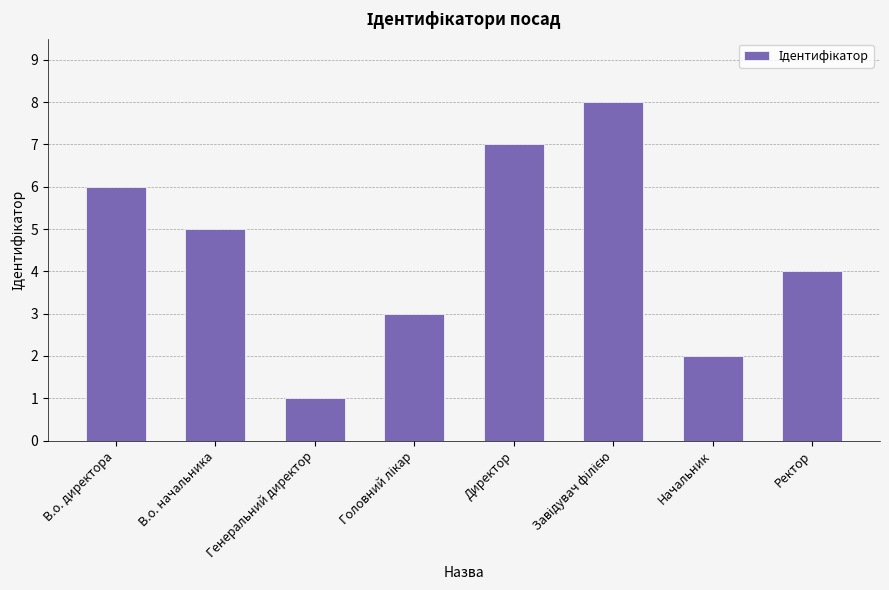

At which category does the chart reach its minimum across all series?

Генеральний директор